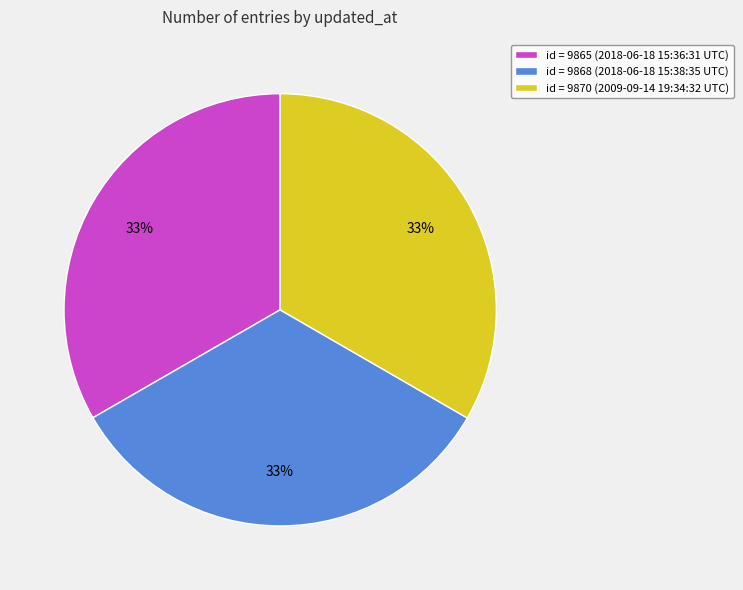

To the nearest percent, what percentage of the pie is id = 9865 (2018-06-18 15:36:31 UTC)?

33%